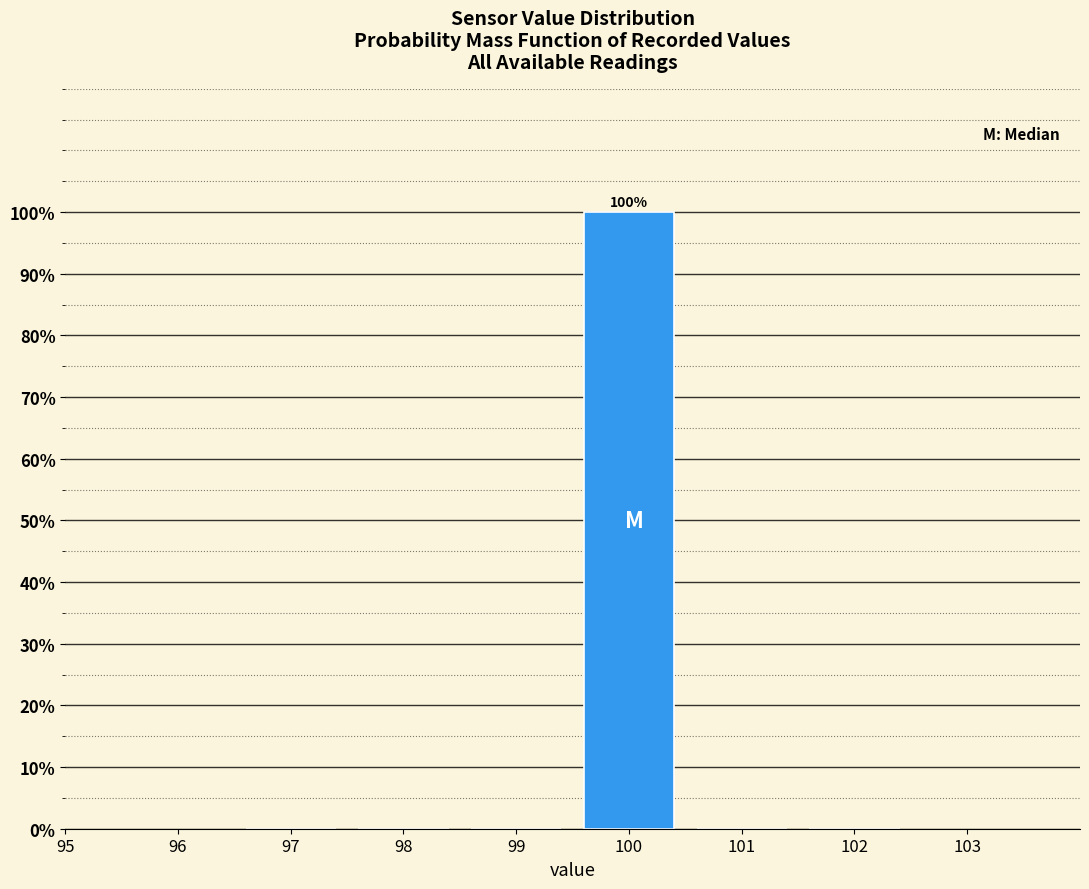

Which range on the x-axis has the tallest bar?

99.5 to 100.5